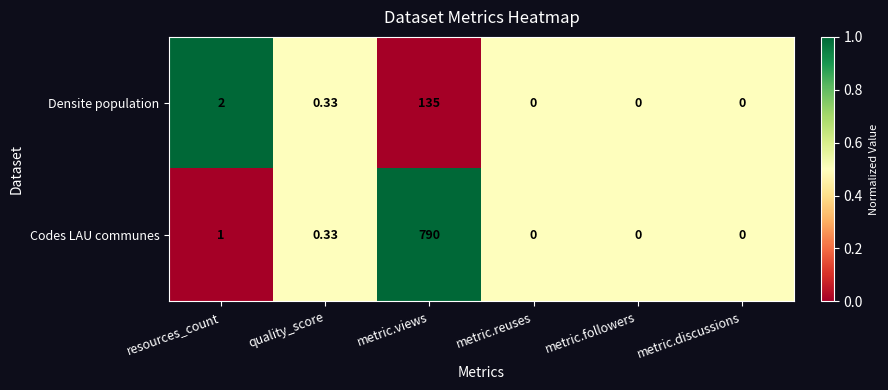

Is the value of Densite population at metric.views greater than the value of Codes LAU communes at metric.reuses?

Yes